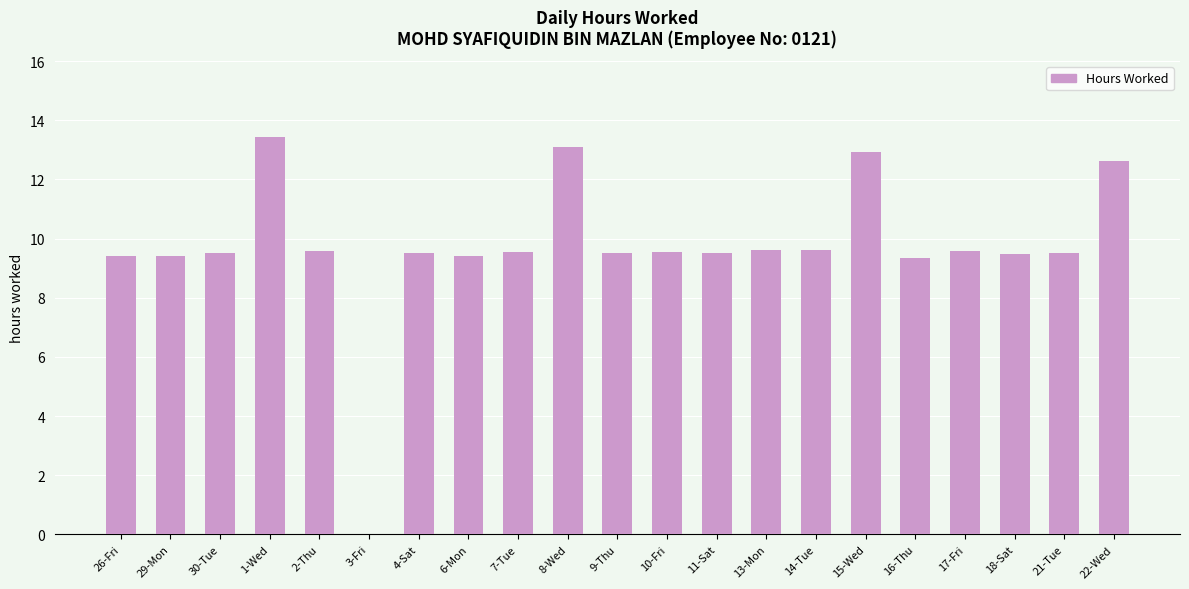

At which category does the chart reach its peak across all series?

1-Wed